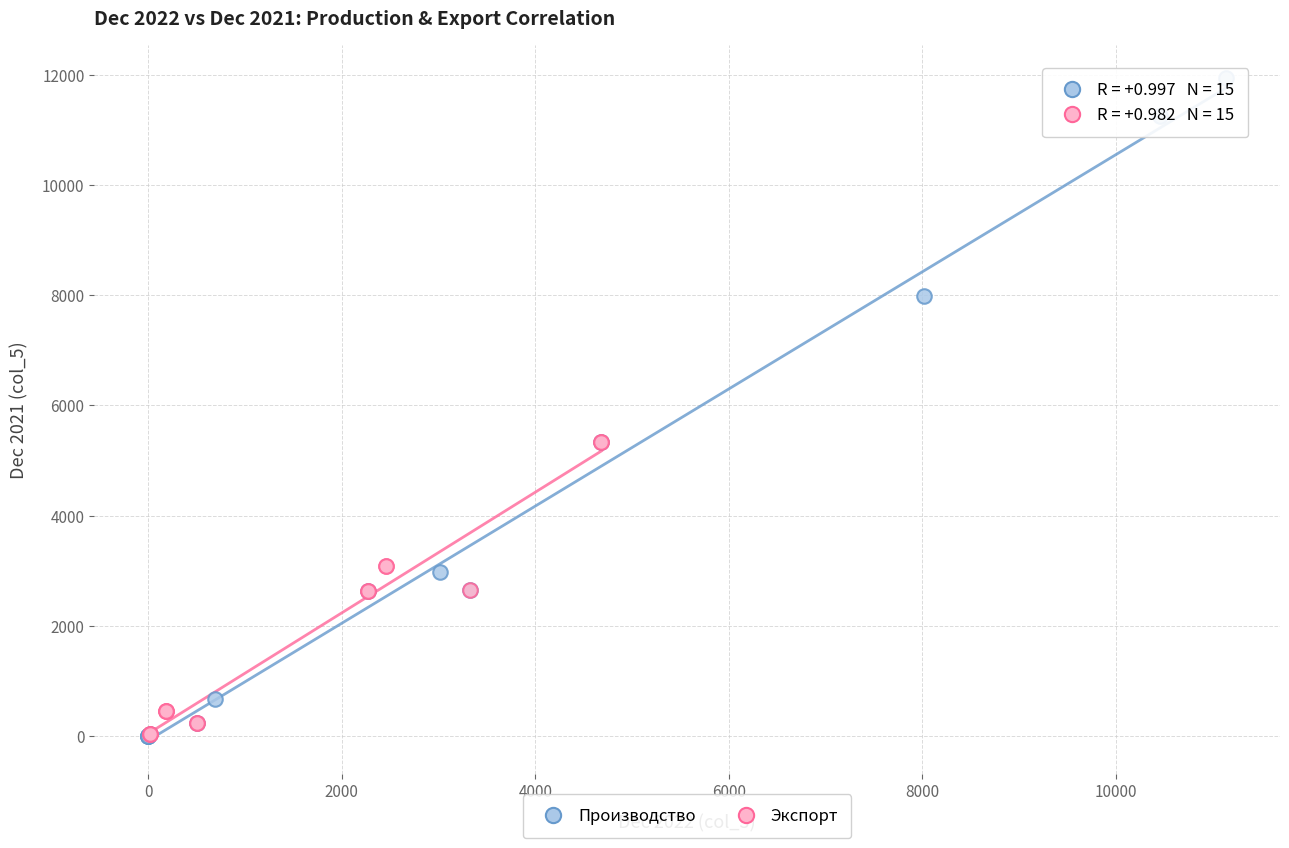

Which series reaches the maximum Y coordinate?

Производство